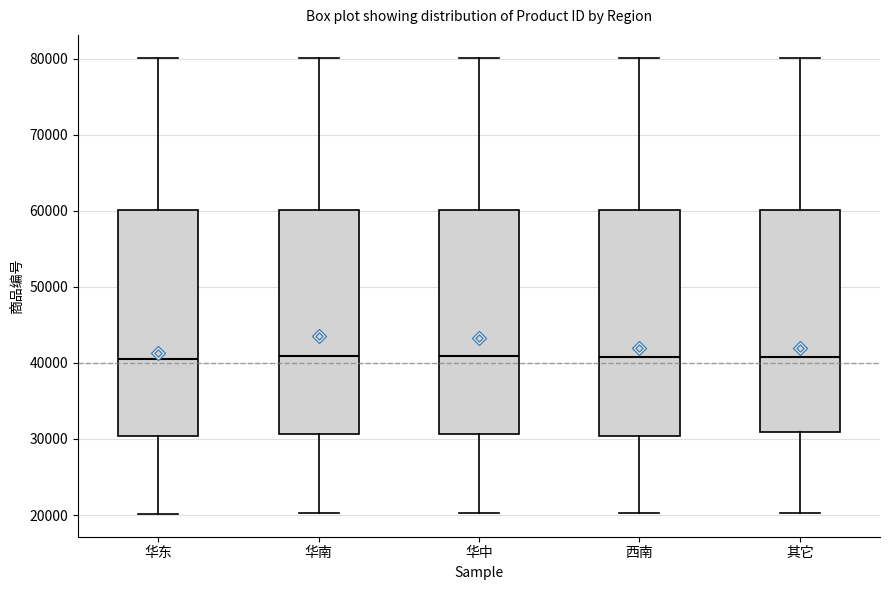

Reading left to right, read every box against the y-axis: the position of its median line, the range the box covers, and the ends of its whiskers. The values are not printed on the chart, so give them approximately, as read against the axis.

华东: median 40000, box 30000 to 60000, whiskers 20000 to 80000
华南: median 41000, box 31000 to 60000, whiskers 20000 to 80000
华中: median 41000, box 31000 to 60000, whiskers 20000 to 80000
西南: median 41000, box 30000 to 60000, whiskers 20000 to 80000
其它: median 41000, box 31000 to 60000, whiskers 20000 to 80000